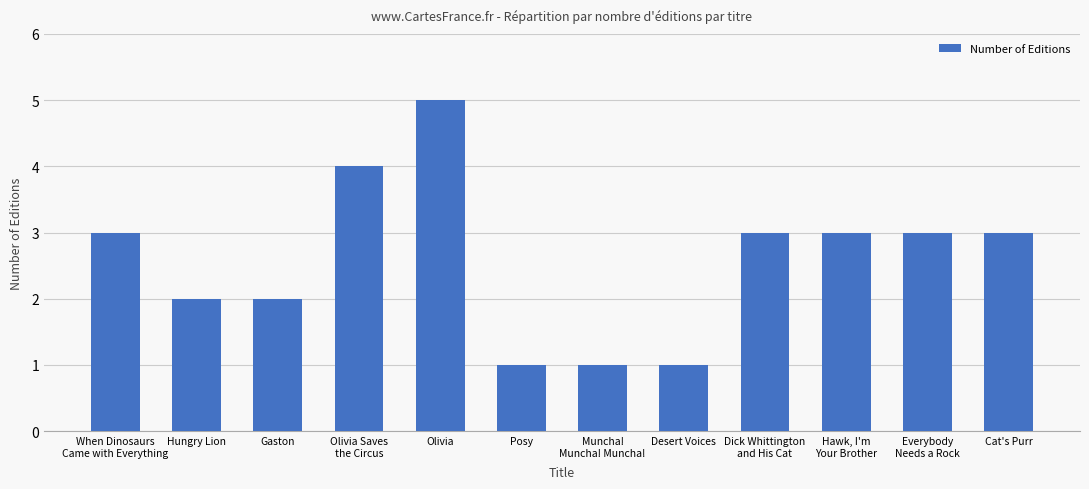

How many data points does each series have?

12